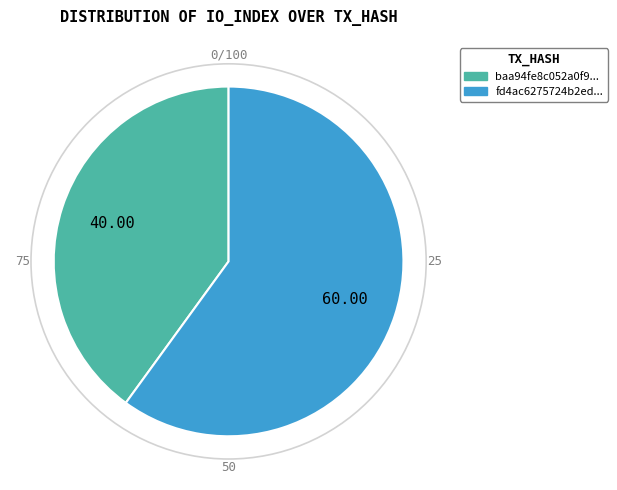

Does any single category account for the majority?

Yes